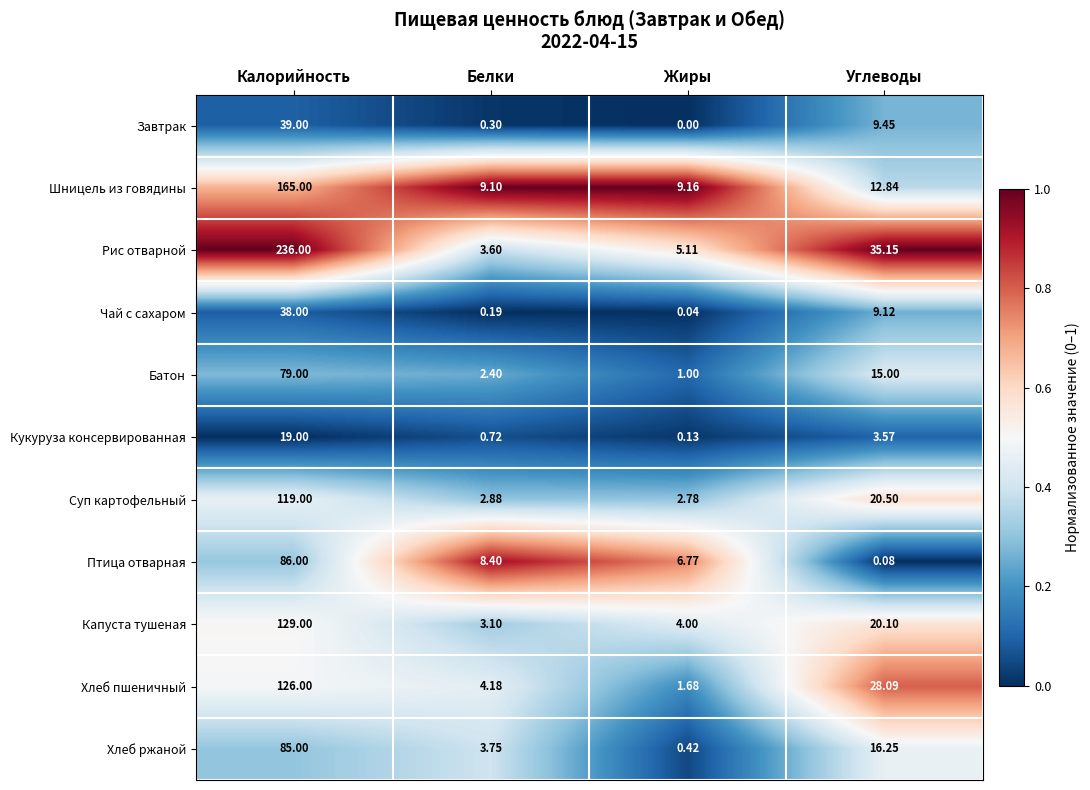

What is the total value across all series at Углеводы?

170.2